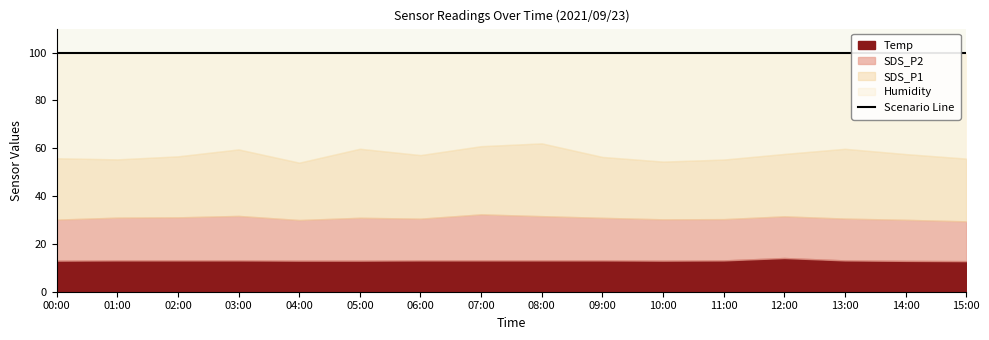

How many interior local peaks does the SDS_P1 series have?

4